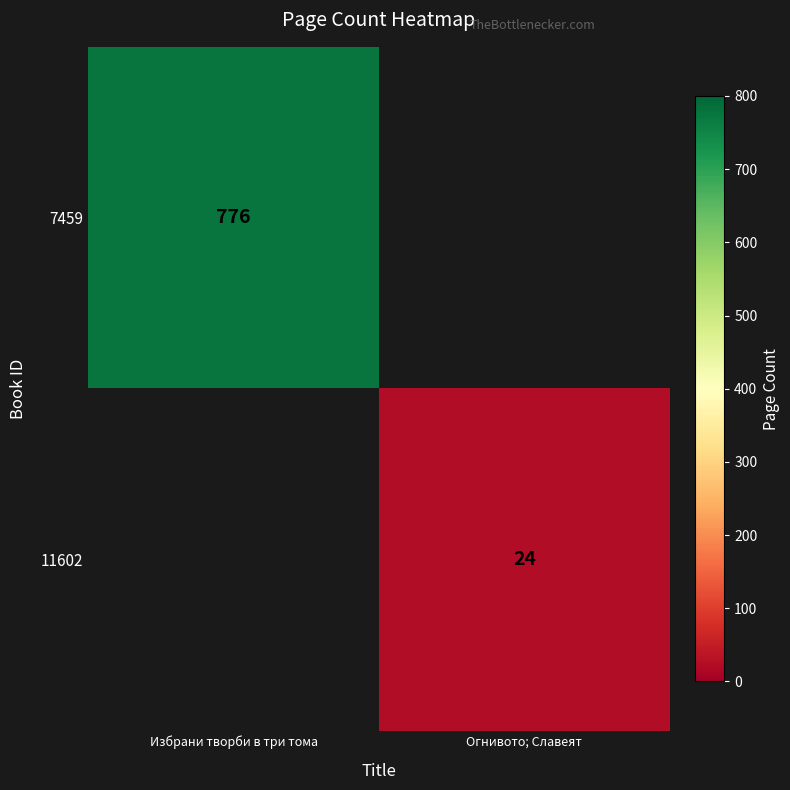

True or false: 11602 has a value of 24 at Огнивото; Славеят.

True